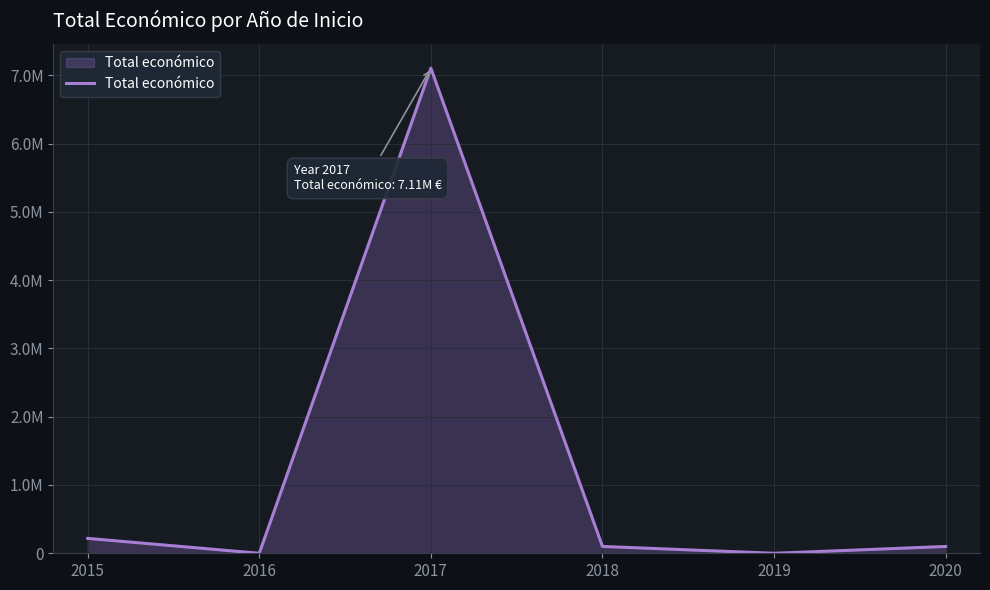

What is the sum of all values?

7523383